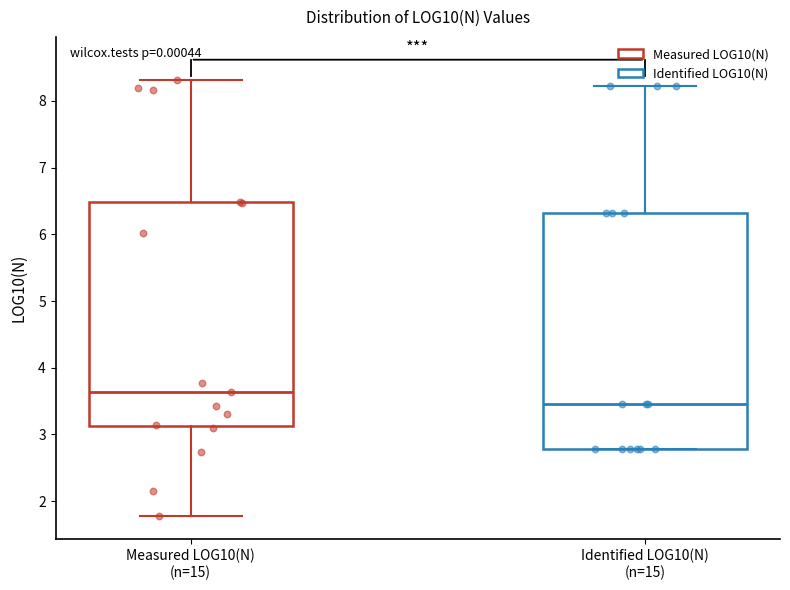

Reading left to right, transcribe this box plot: for each box, give where its median line is, the range the box spans, and where its two whiskers end, as read against the y-axis. The values are not printed on the chart, so give them approximately, as read against the axis.

Measured LOG10(N) (n=15): median 3.6, box 3.1 to 6.5, whiskers 1.8 to 8.3
Identified LOG10(N) (n=15): median 3.5, box 2.8 to 6.3, whiskers 2.8 to 8.2